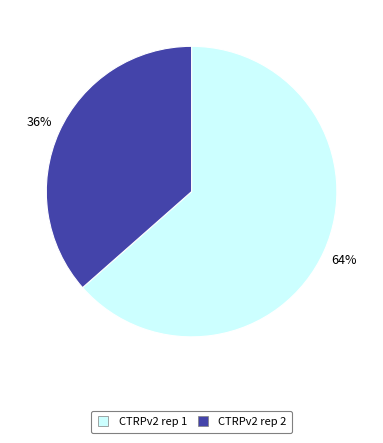

Rank the categories by value from highest to lowest.

CTRPv2 rep 1, CTRPv2 rep 2